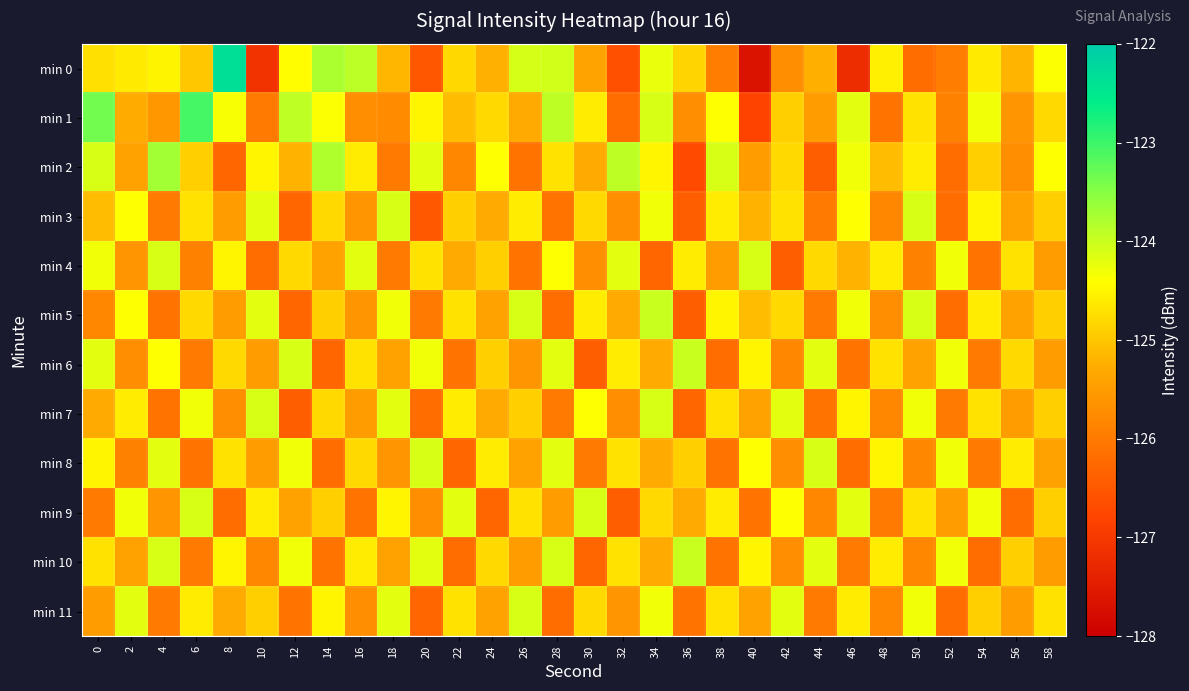

Which series has the largest range (max minus min)?

min 0